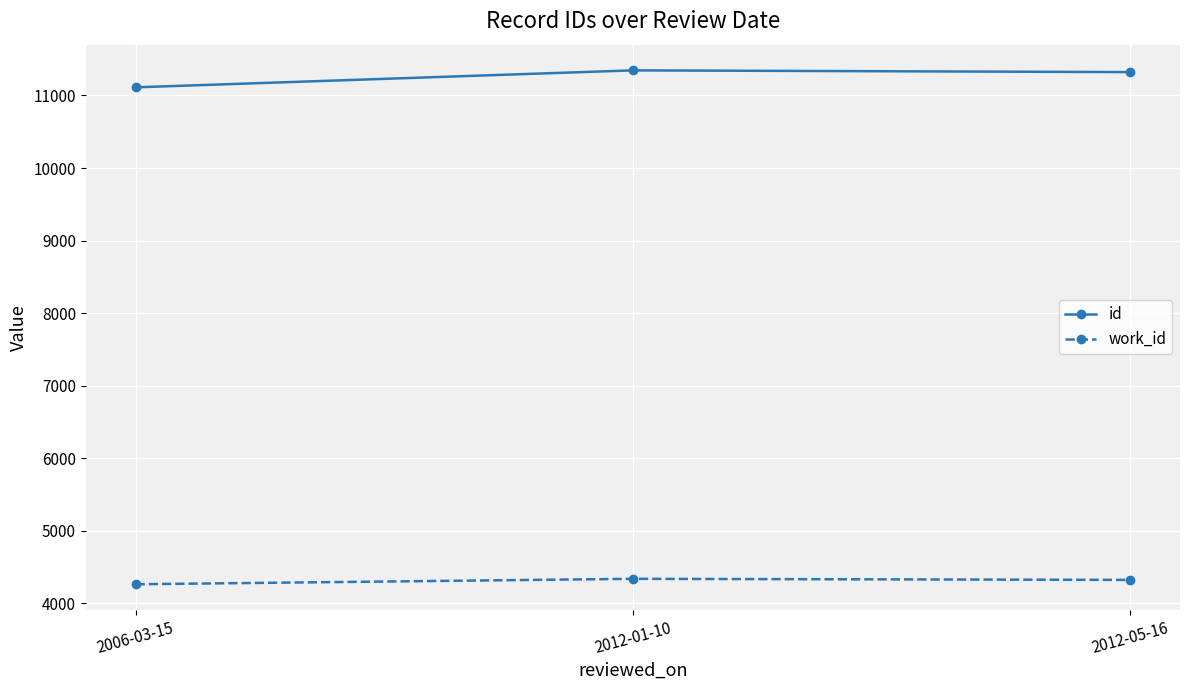

Is the value of work_id at 2012-05-16 greater than the value of id at 2006-03-15?

No